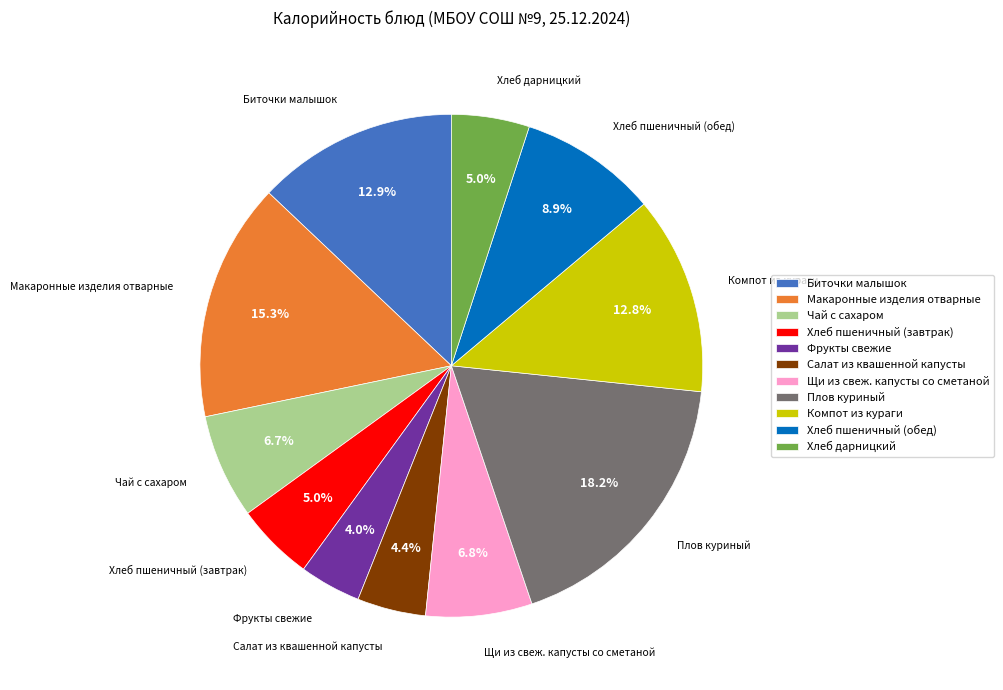

What is the largest slice in the pie chart?

Плов куриный